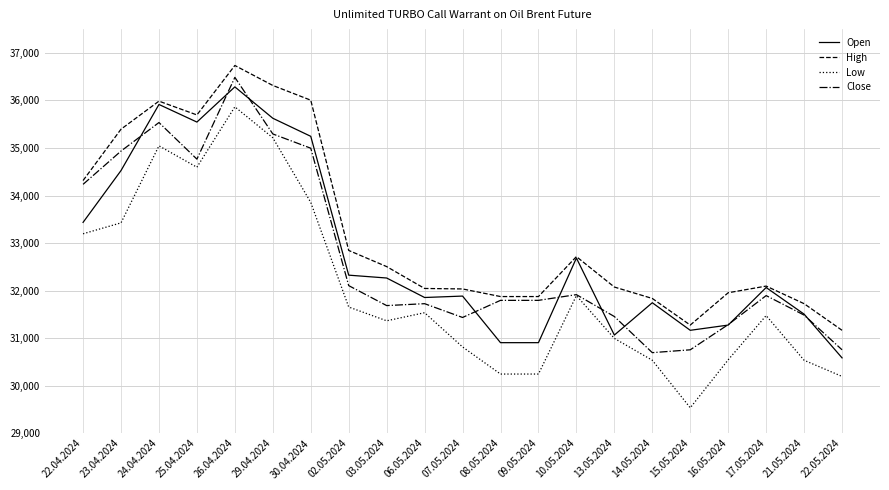

Which category has the lowest value in the Open series?

22.05.2024